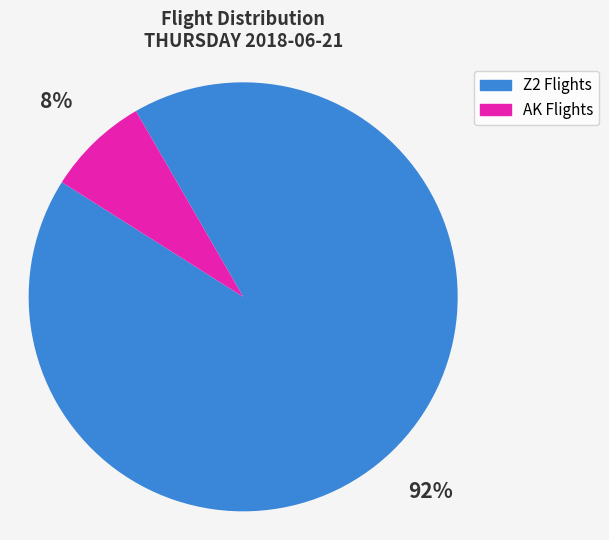

True or false: AK Flights accounts for 8% of the total.

True